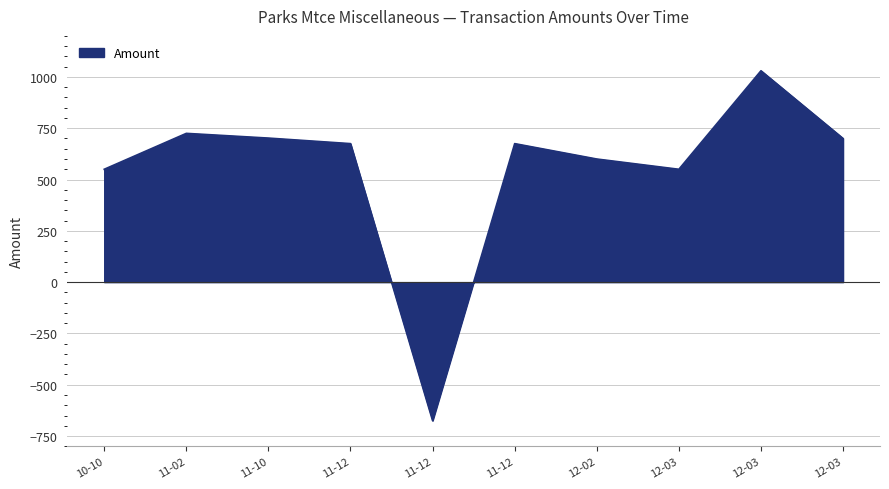

What is the value of the 7th point from the left?

600